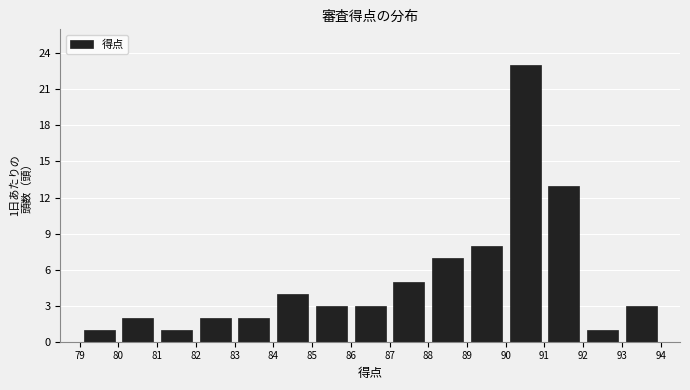

Which range on the x-axis has the tallest bar?

90 to 91